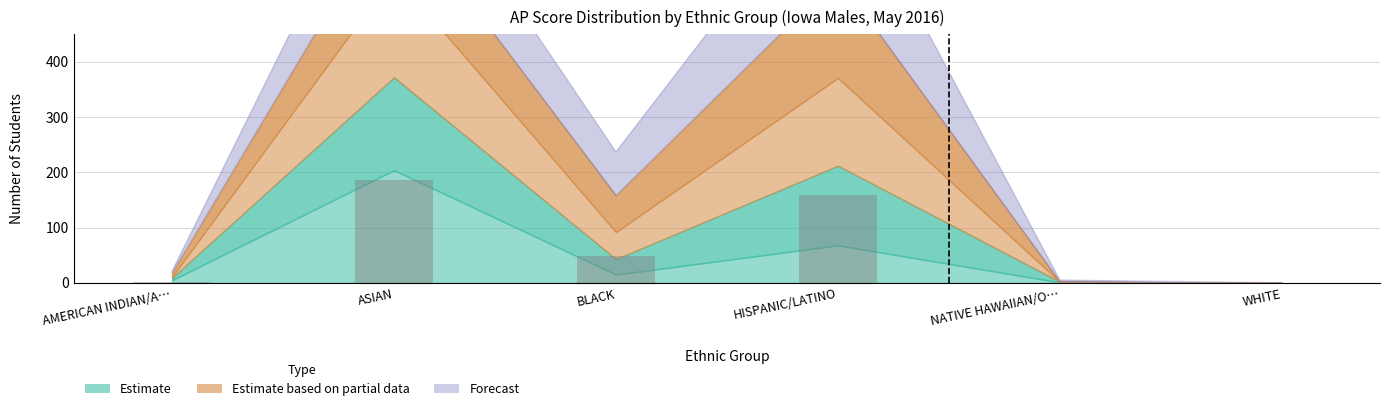

How many categories are shown in the chart?

6